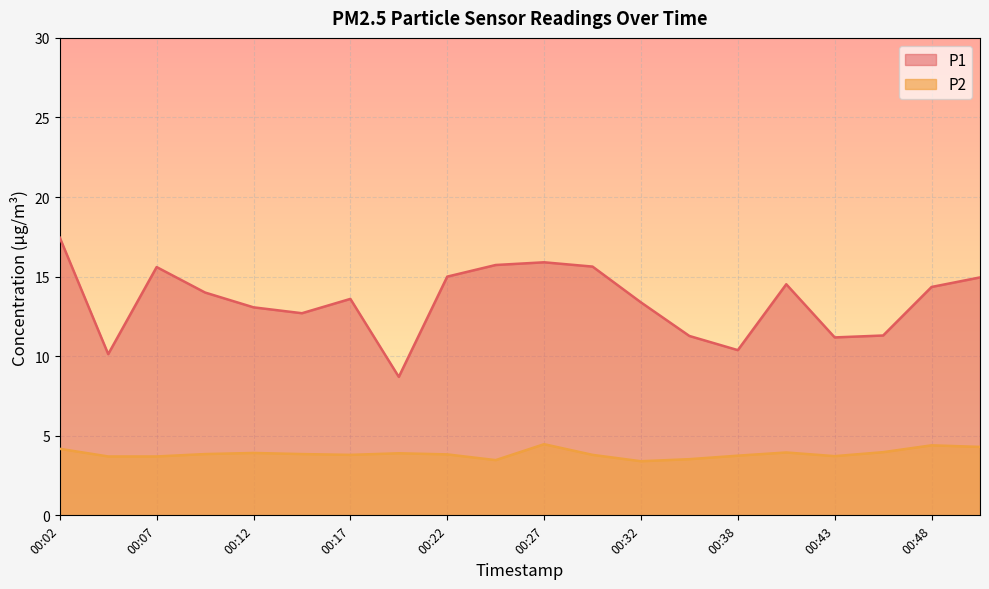

What is the value of the P2 point at the 6th from the left?

3.9